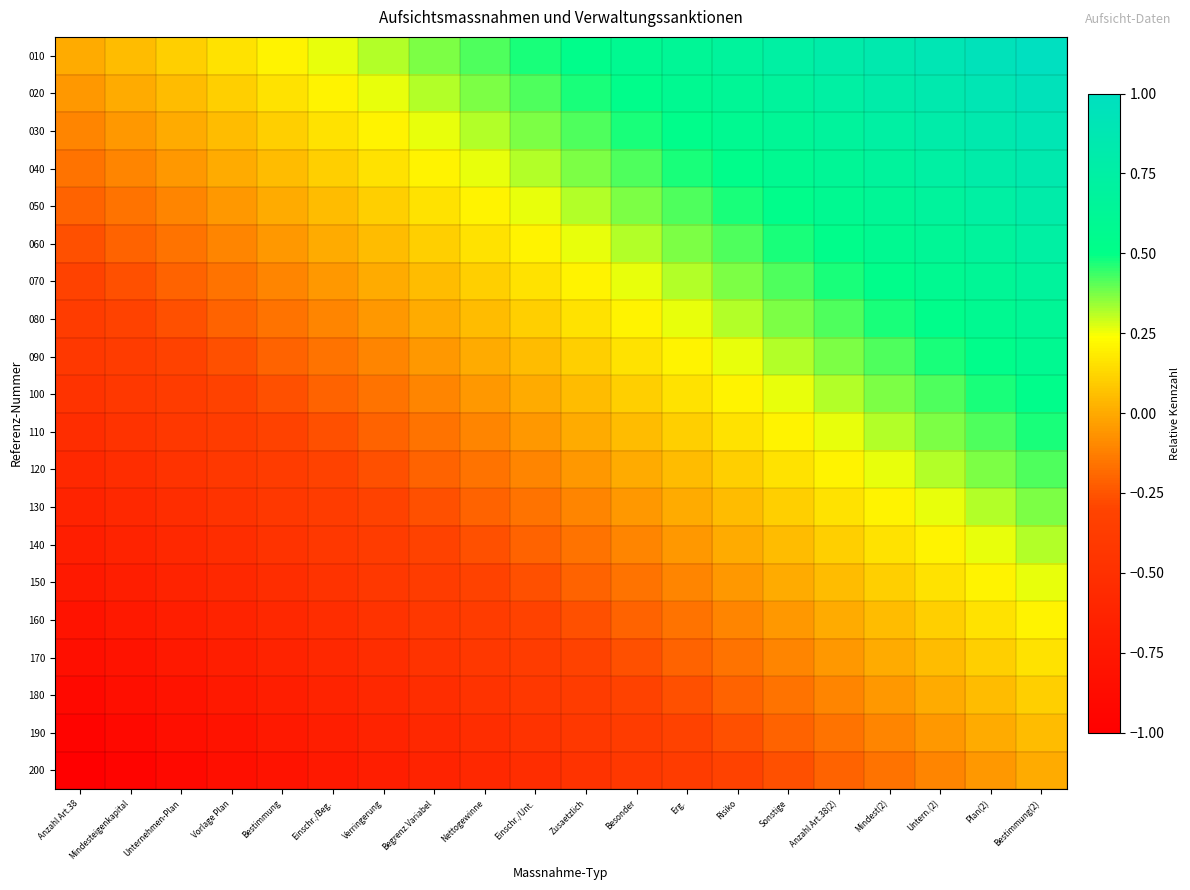

Which series has the largest total across all categories?

010